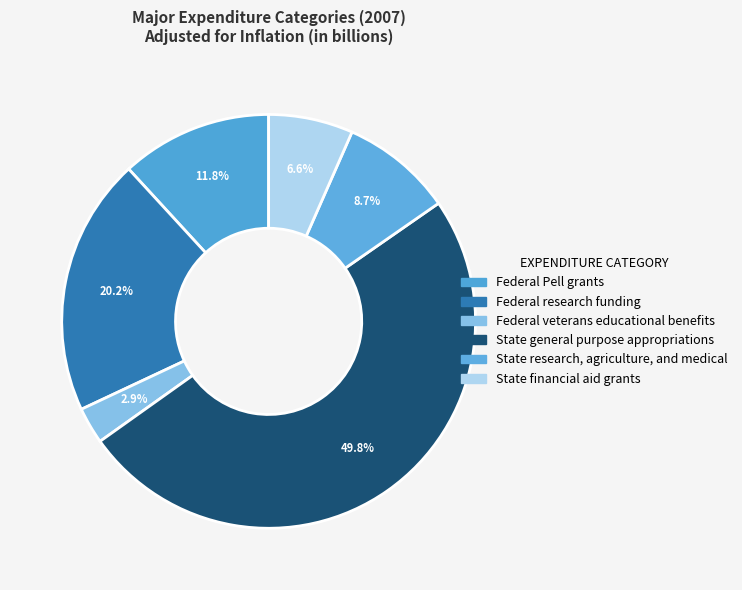

The State financial aid grants slice represents 1% of the pie. True or false?

False